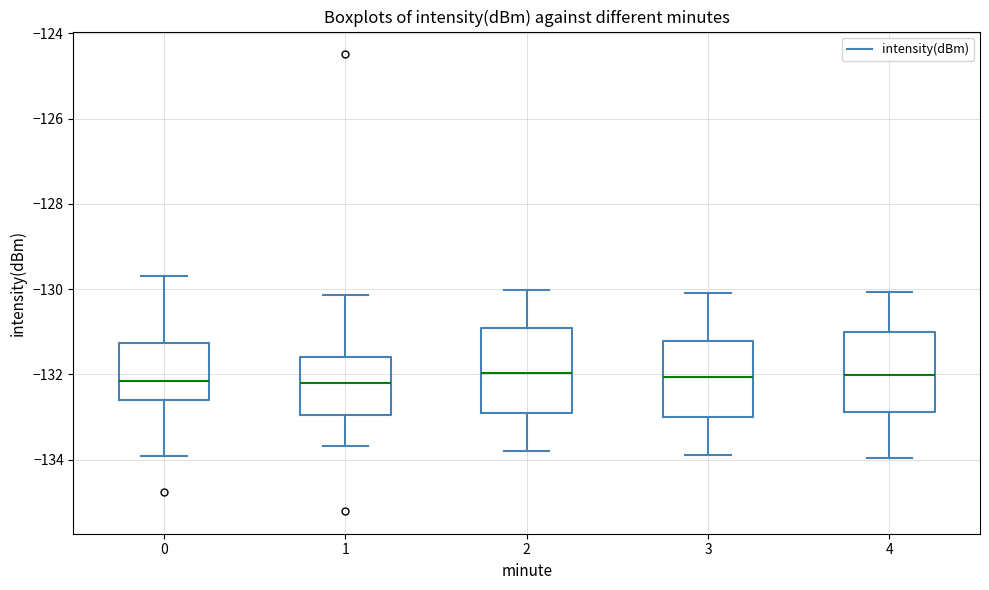

Reading left to right, transcribe this box plot: for each box, give where its median line is, the range the box spans, and where its two whiskers end, as read against the y-axis. The values are not printed on the chart, so give them approximately, as read against the axis.

0: median -132.2, box -132.6 to -131.2, whiskers -134.0 to -129.6
1: median -132.2, box -133.0 to -131.6, whiskers -133.6 to -130.2
2: median -132.0, box -133.0 to -131.0, whiskers -133.8 to -130.0
3: median -132.0, box -133.0 to -131.2, whiskers -133.8 to -130.0
4: median -132.0, box -132.8 to -131.0, whiskers -134.0 to -130.0